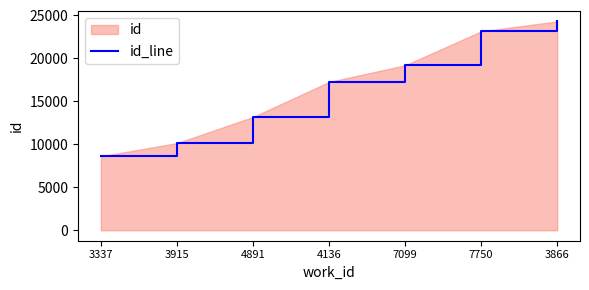

How many data points are less than 17259?

3